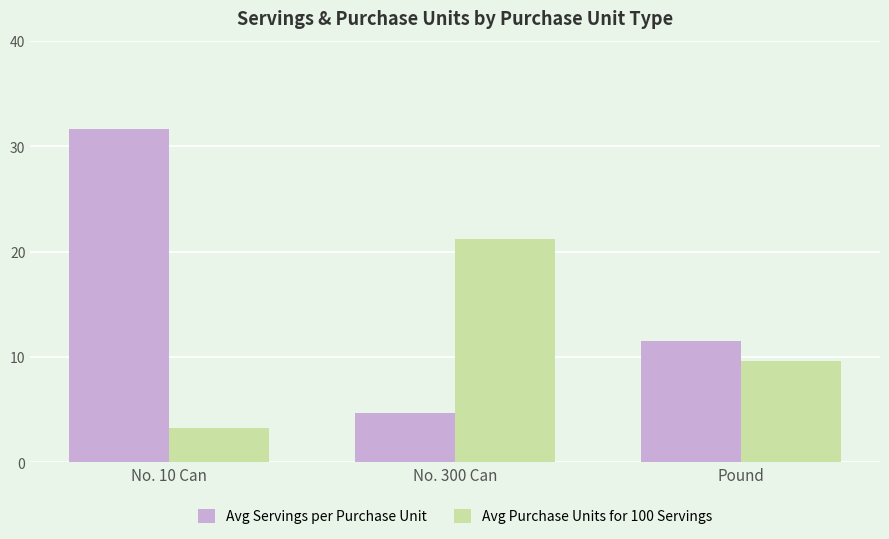

How many distinct data groups are displayed?

2